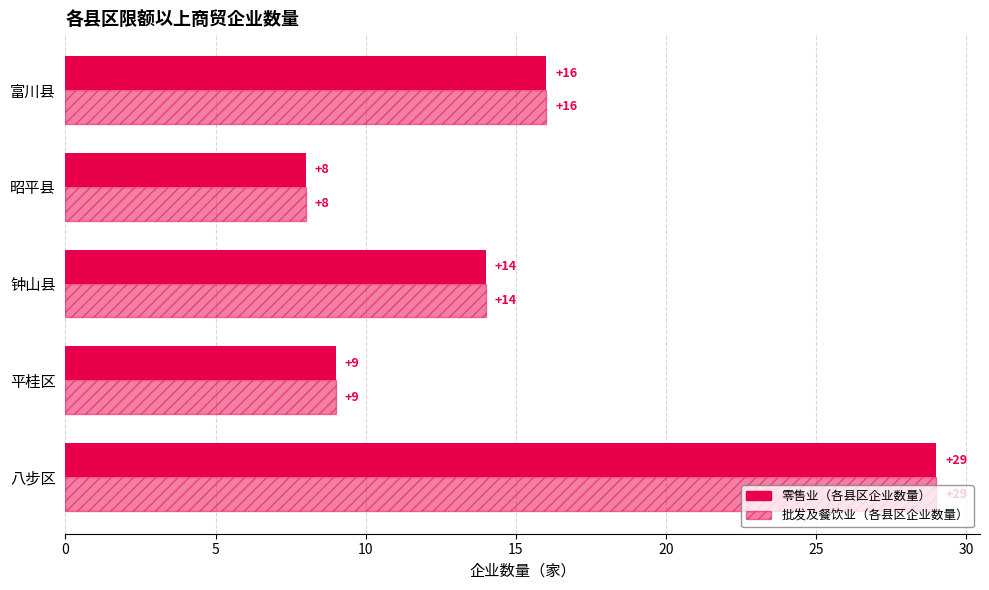

Count the number of data series in this chart.

2